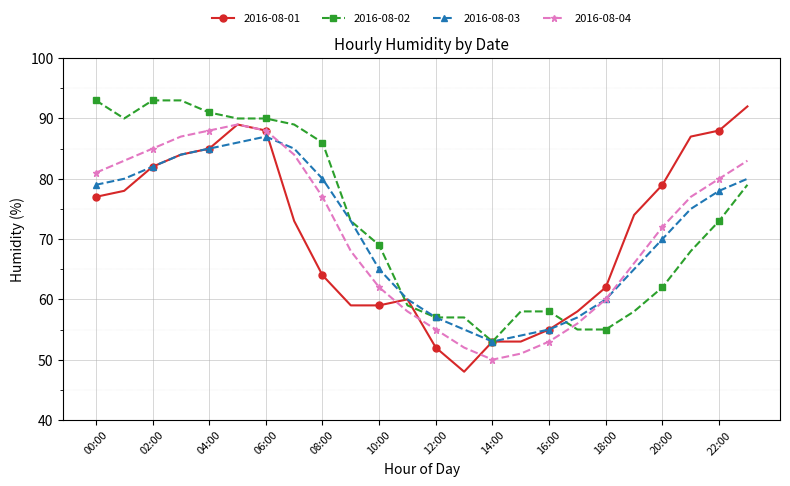

What is the value of the 2016-08-01 point at the 16th from the left?

53